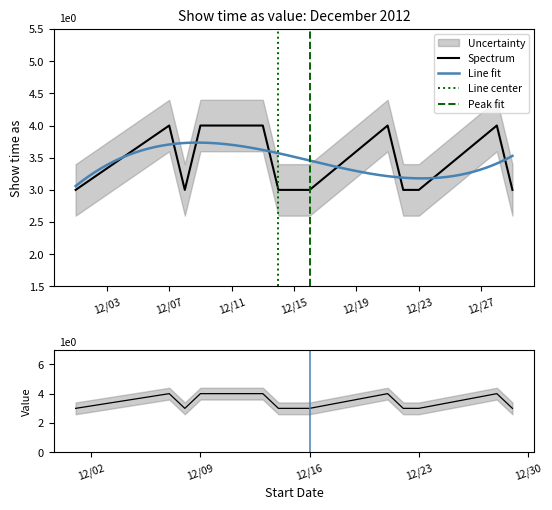

What is the greatest value displayed?

4